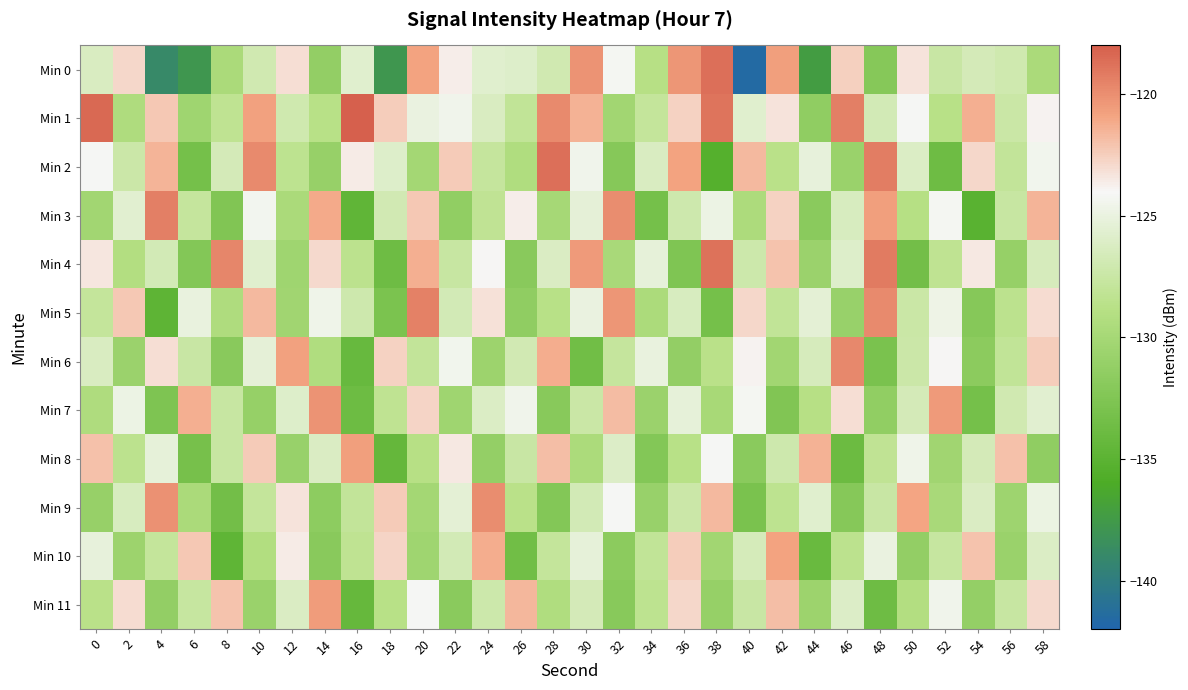

Which series has the largest total across all categories?

Min 1